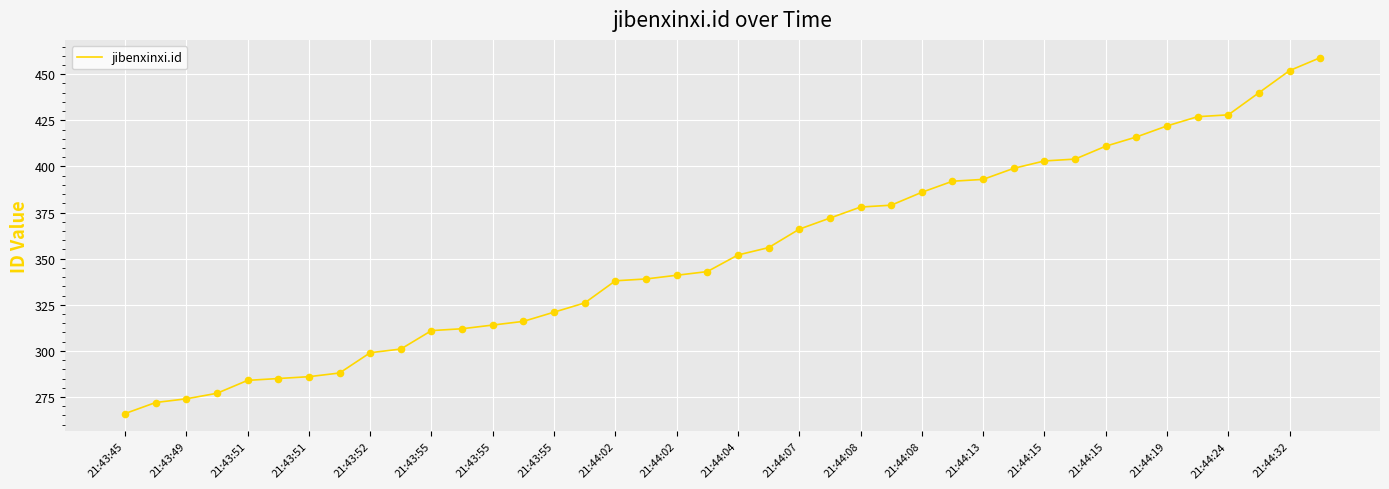

What is the minimum value shown in the chart?

266